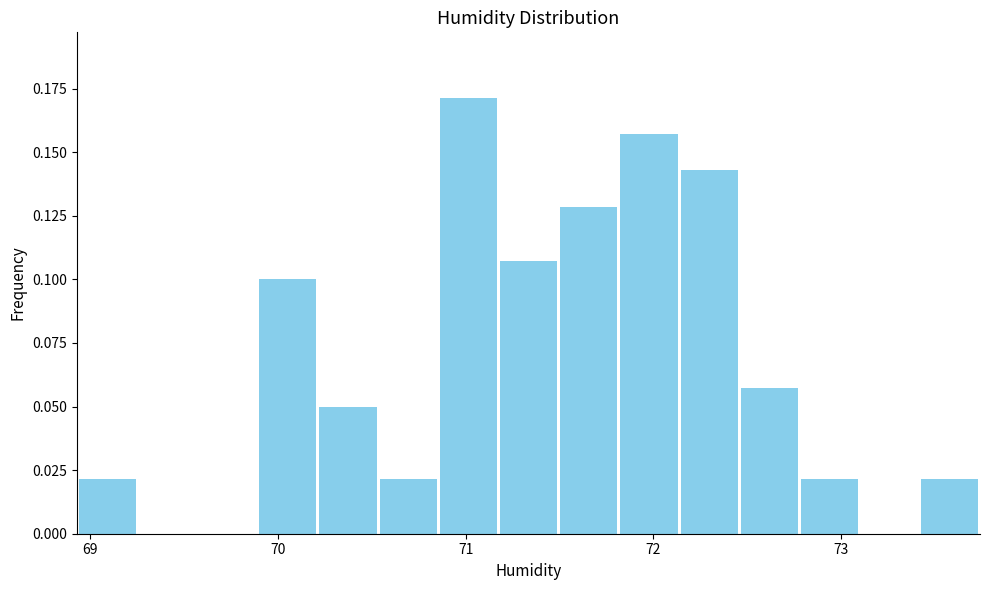

Read against the x-axis, roughly where is the centre of the tallest bar?

71.0